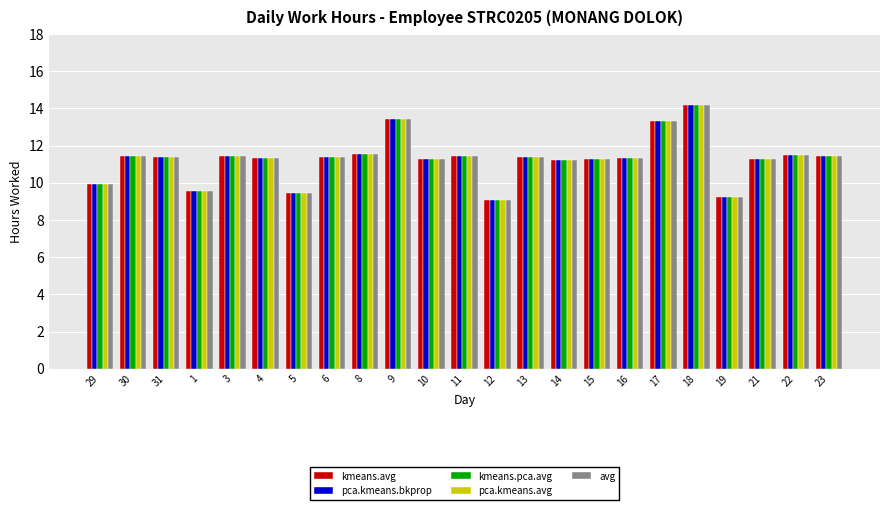

What is the highest value of the pca.kmeans.avg series?

14.2